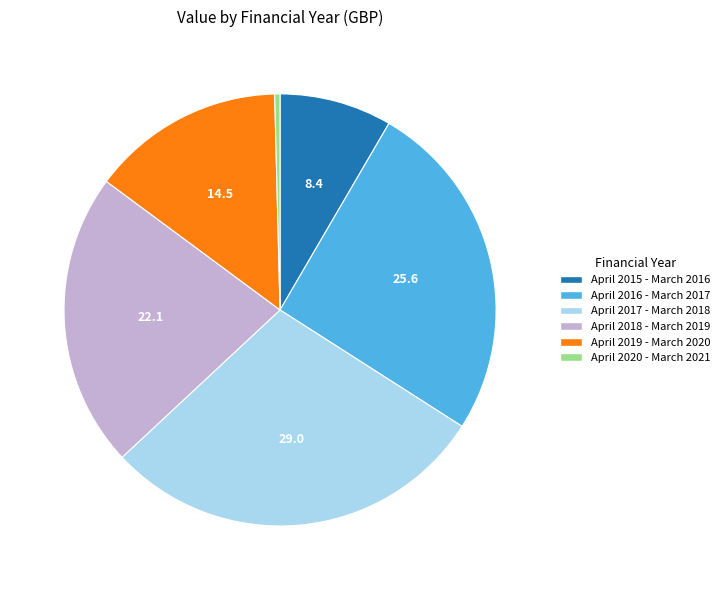

Is April 2019 - March 2020 the majority of the pie?

No